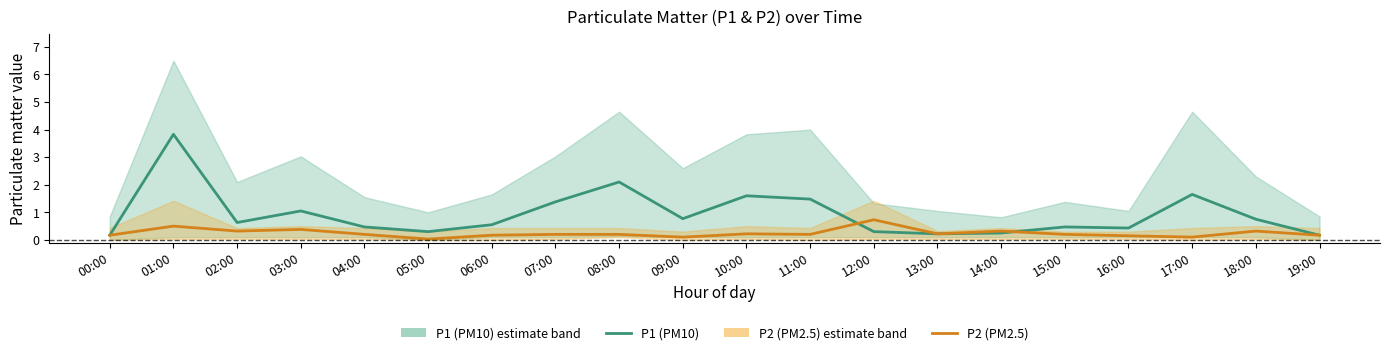

In P2 (PM2.5), how many points are lower than both neighbors (excluding endpoints)?

6